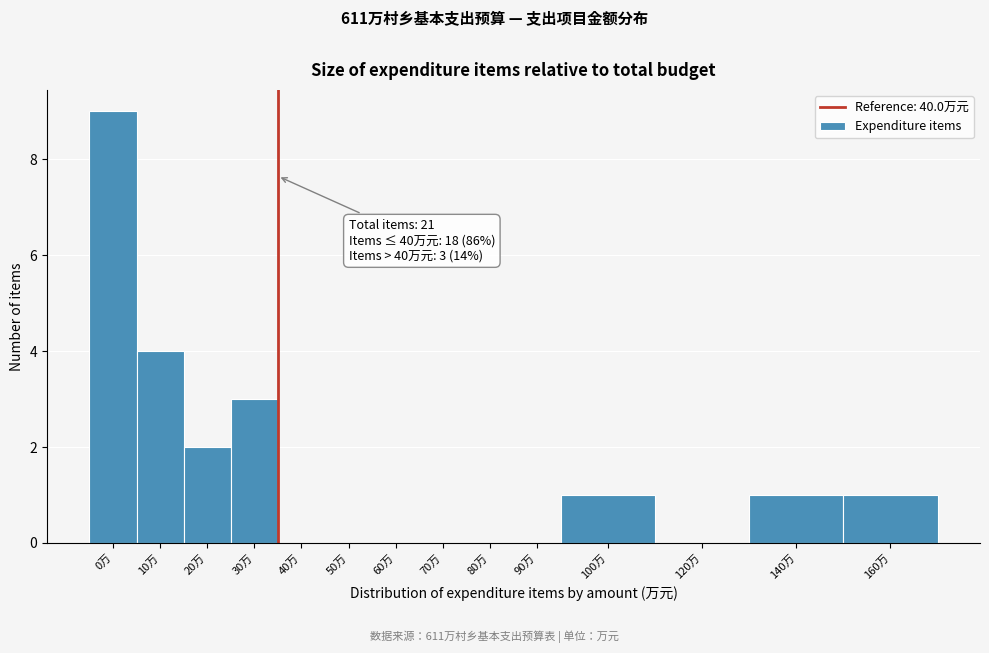

Reading left to right, extract all data points from this chart.

0万=9	10万=4	20万=2	30万=3	40万=0	50万=0	60万=0	70万=0	80万=0	90万=0	100万=1	120万=0	140万=1	160万=1